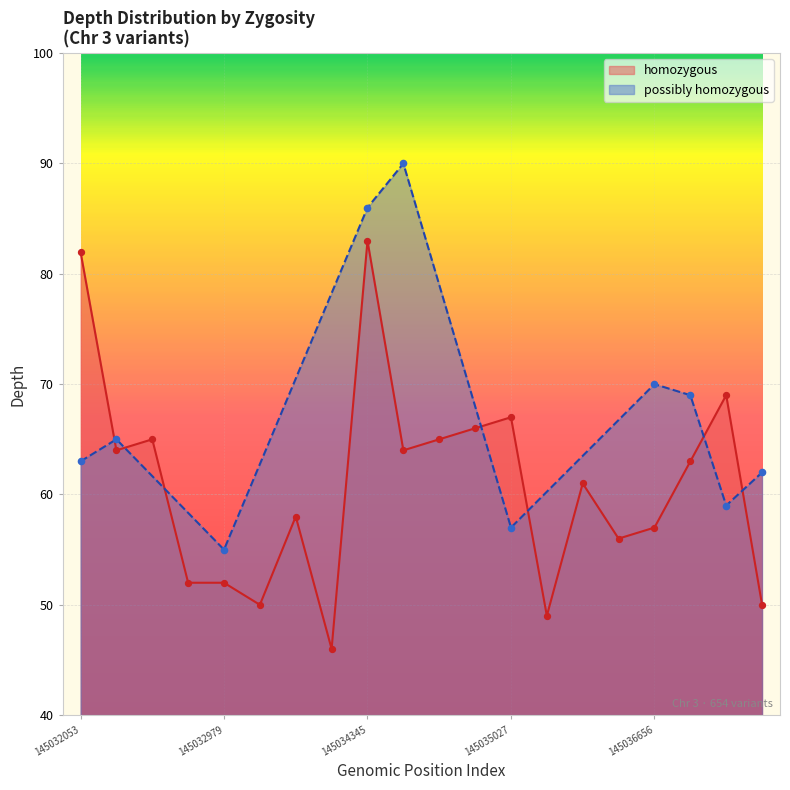

What is the ratio of the value at 145034460 to the value at 145034517?

1.0